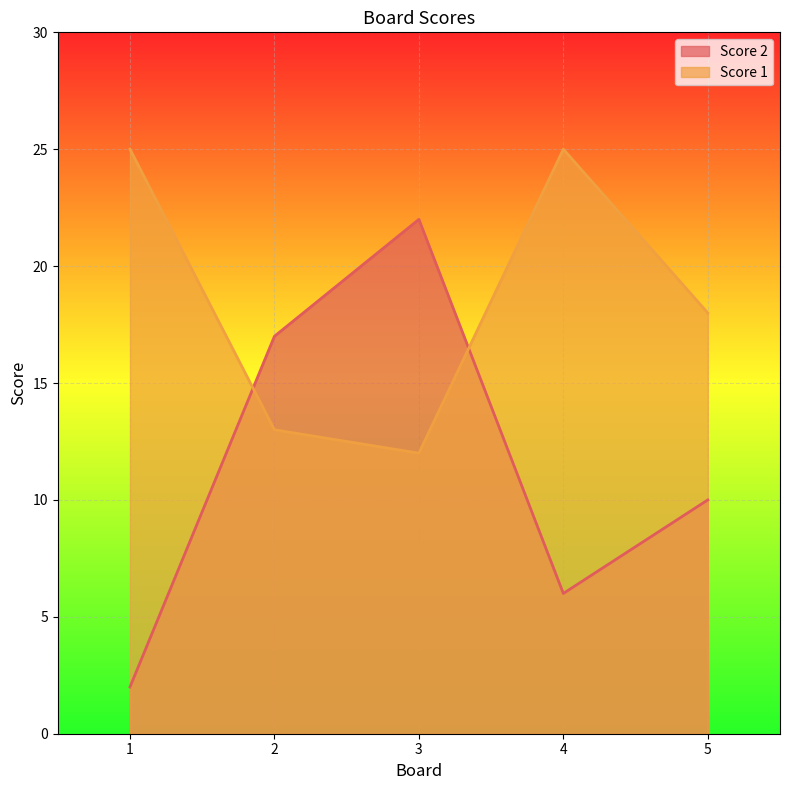

Which series has the largest total across all categories?

Score 1